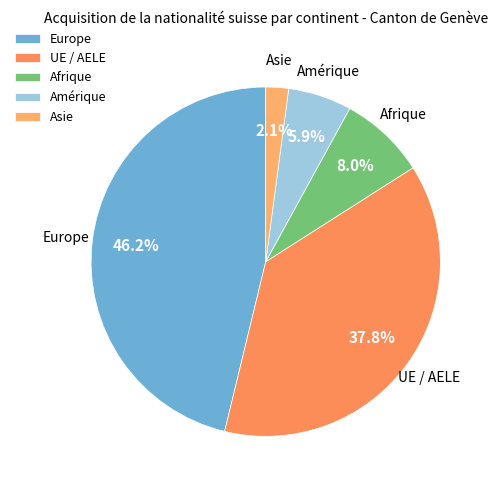

Which category has the smallest portion of the pie?

Asie